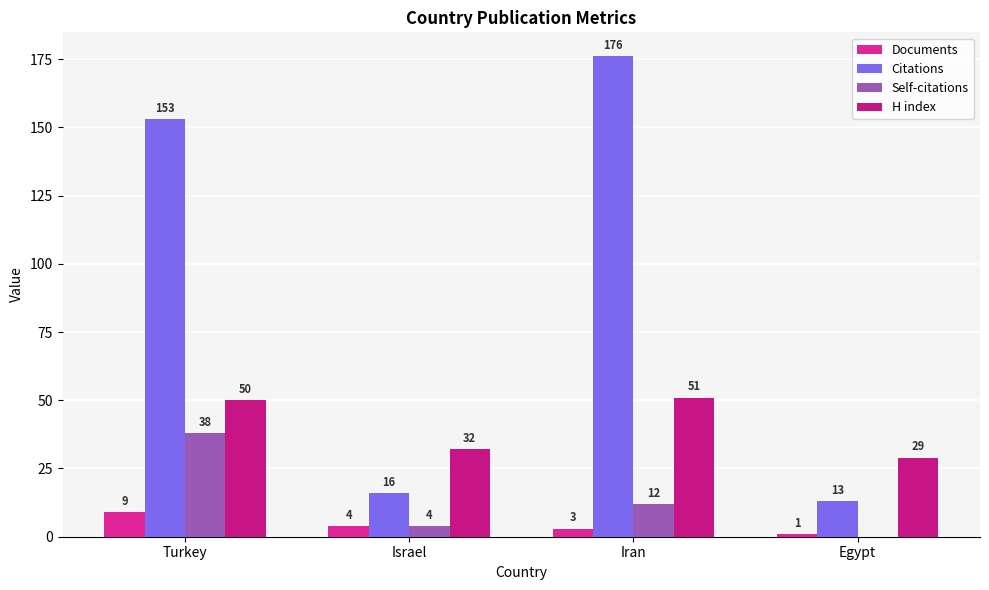

How many groups of bars are there?

4